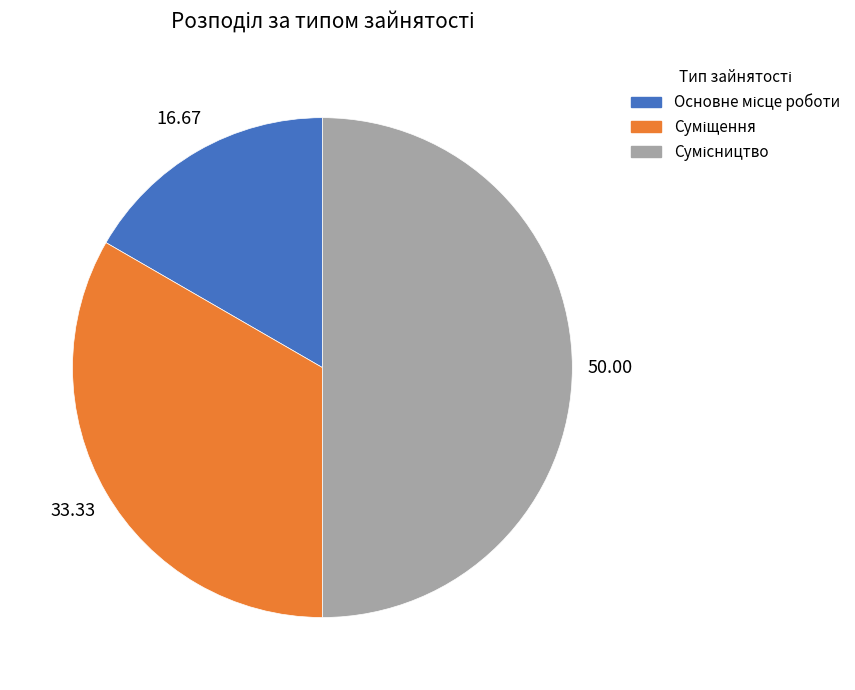

Which slice is the smallest?

Основне місце роботи